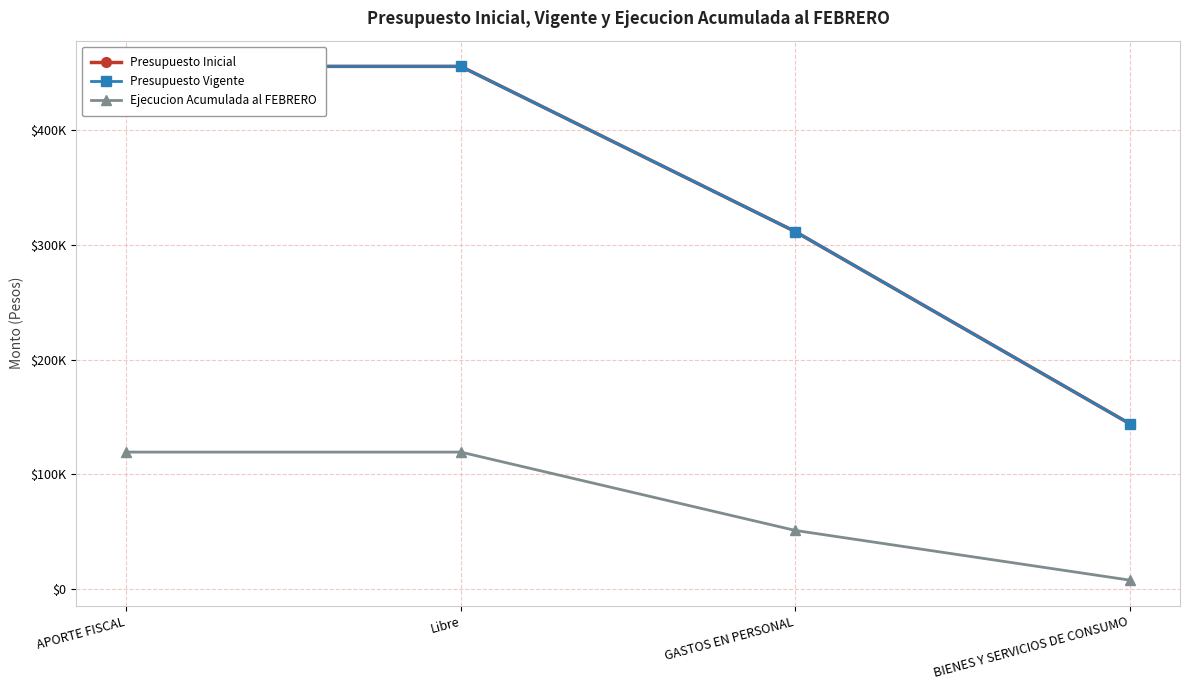

What is the average value of the Presupuesto Inicial series?

341825